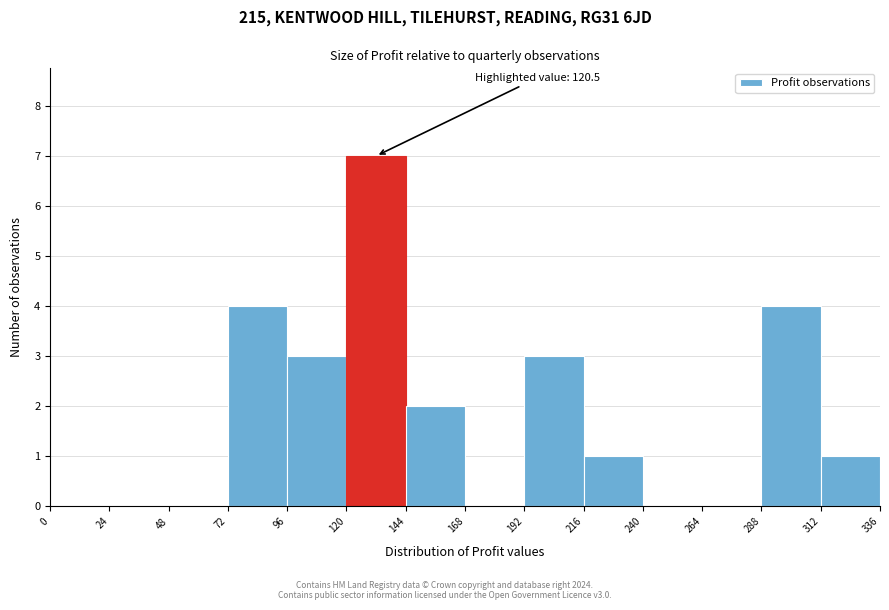

Which range on the x-axis has the tallest bar?

120 to 144